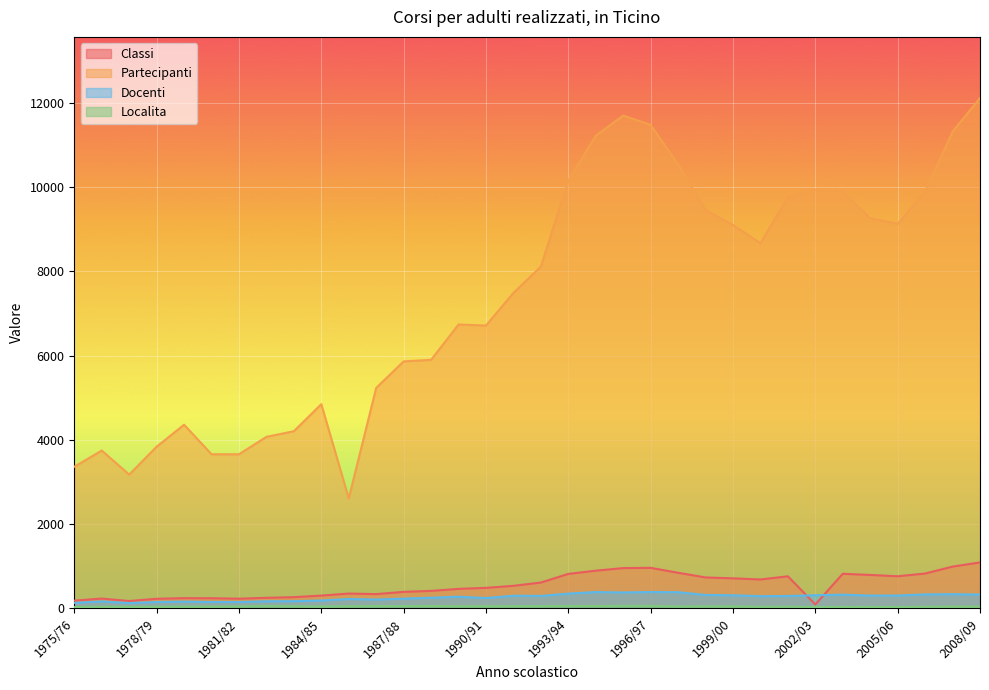

Which category has the lowest value across all series?

1975/76